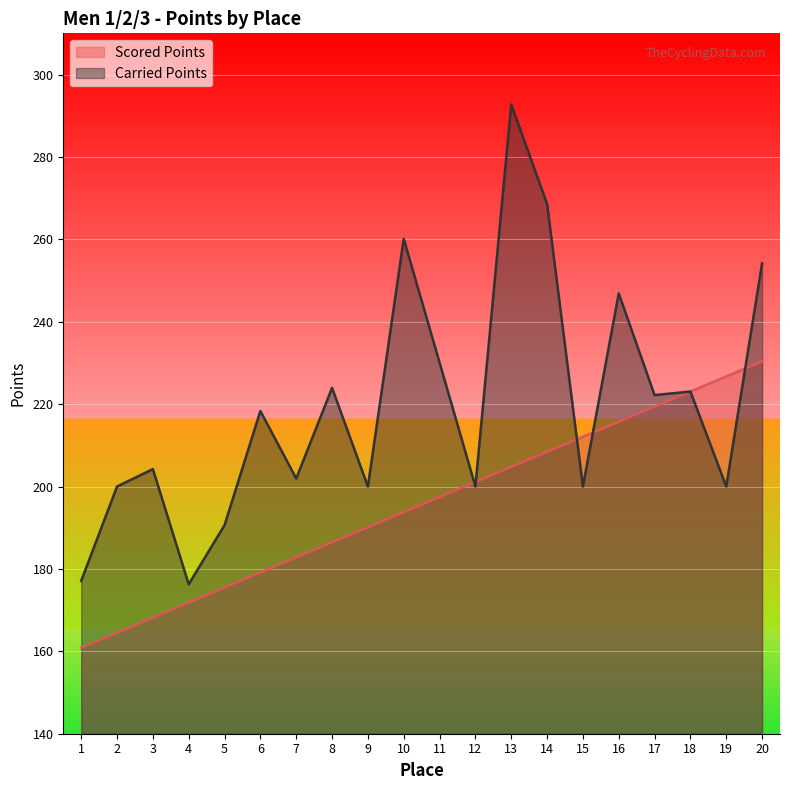

Where is the first local maximum for Carried Points?

3